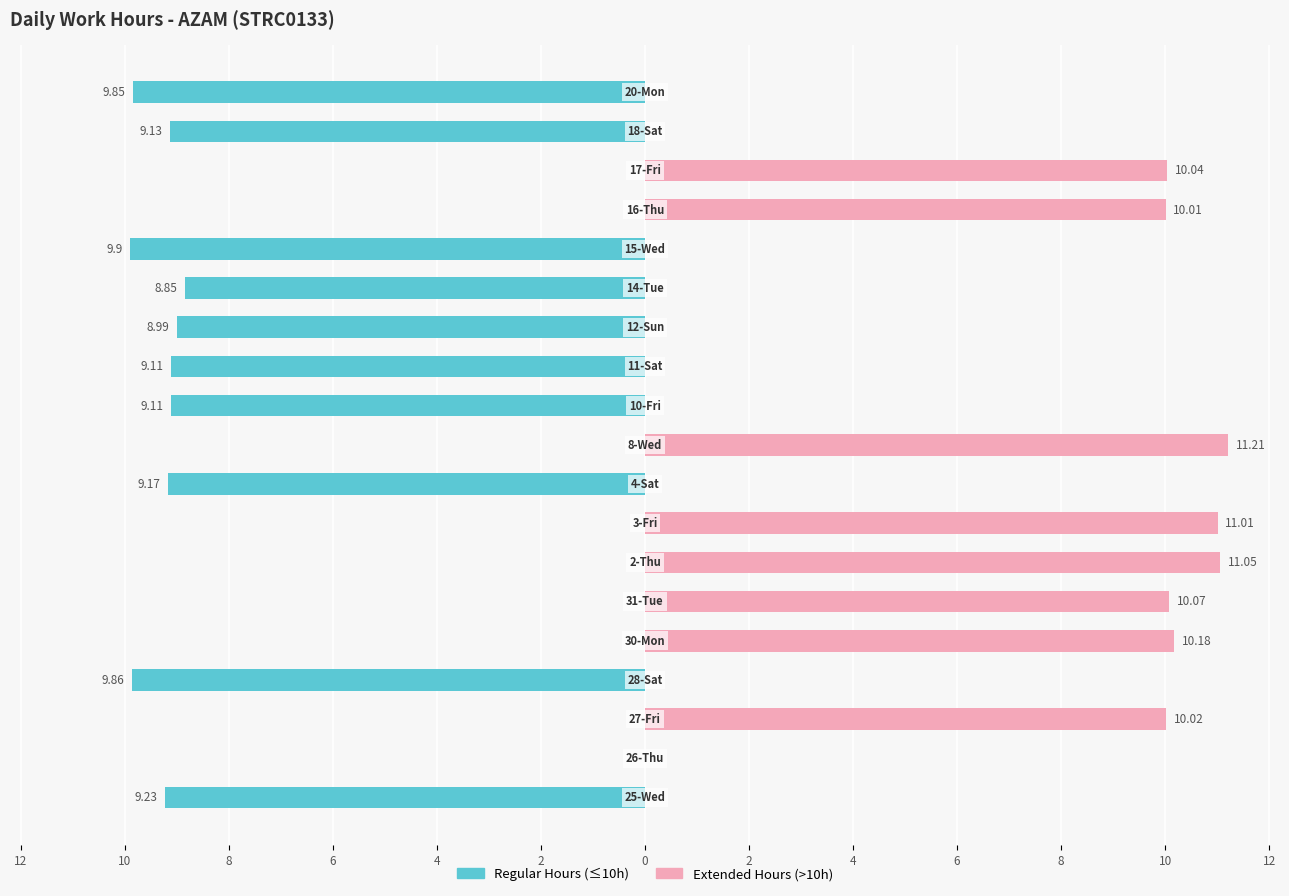

How many values in the Regular Hours (≤10h) series are below -8?

10